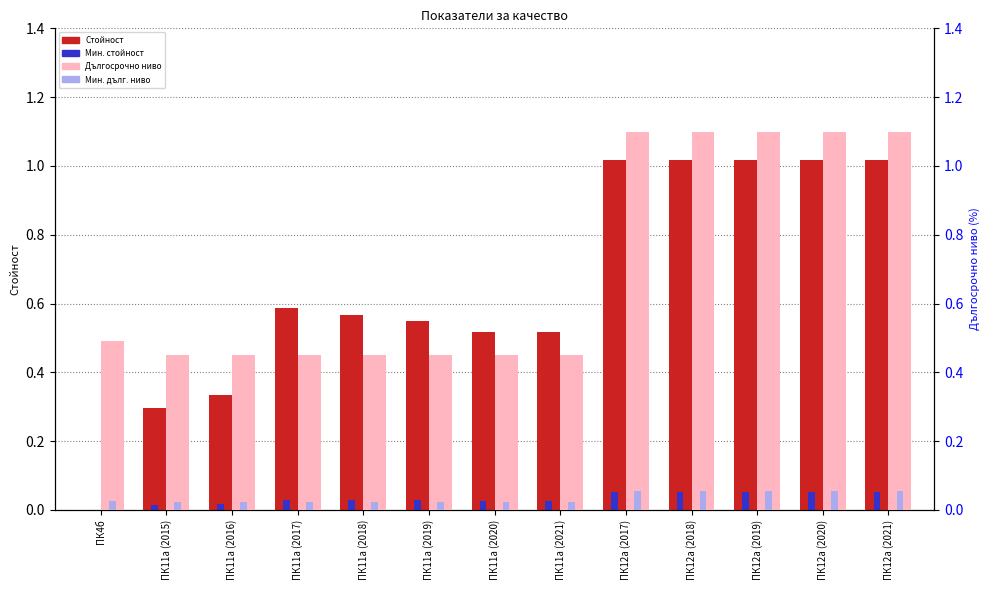

Reading left to right, what are all the values shown in this chart?

Стойност: 0.0	0.3	0.3	0.6	0.6	0.5	0.5	0.5	1.0	1.0	1.0	1.0	1.0
Мин. стойност: 0.0	0.0	0.0	0.0	0.0	0.0	0.0	0.0	0.1	0.1	0.1	0.1	0.1
Дългосрочно ниво: 0.5	0.5	0.5	0.5	0.5	0.5	0.5	0.5	1.1	1.1	1.1	1.1	1.1
Мин. дълг. ниво: 0.0	0.0	0.0	0.0	0.0	0.0	0.0	0.0	0.1	0.1	0.1	0.1	0.1